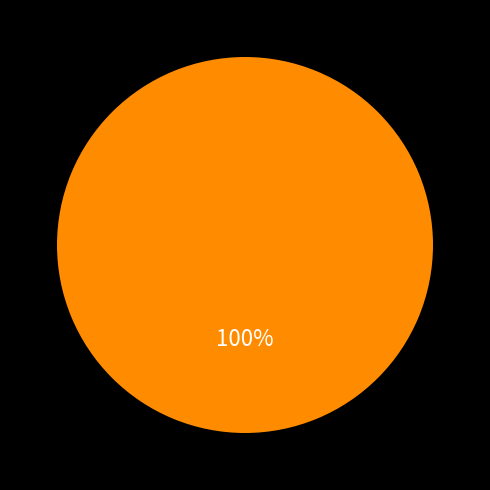

How many slices are in this pie chart?

1